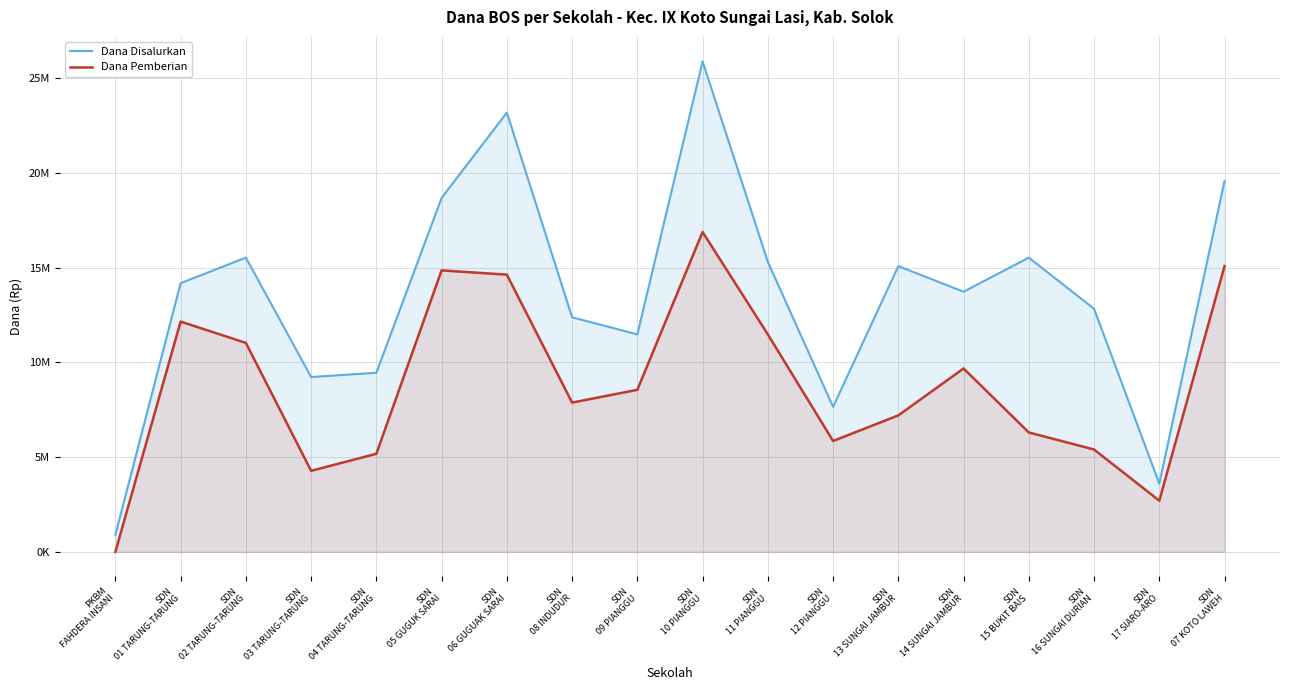

Rank the series at SDN
11 PIANGGU from highest to lowest value.

Dana Disalurkan, Dana Pemberian